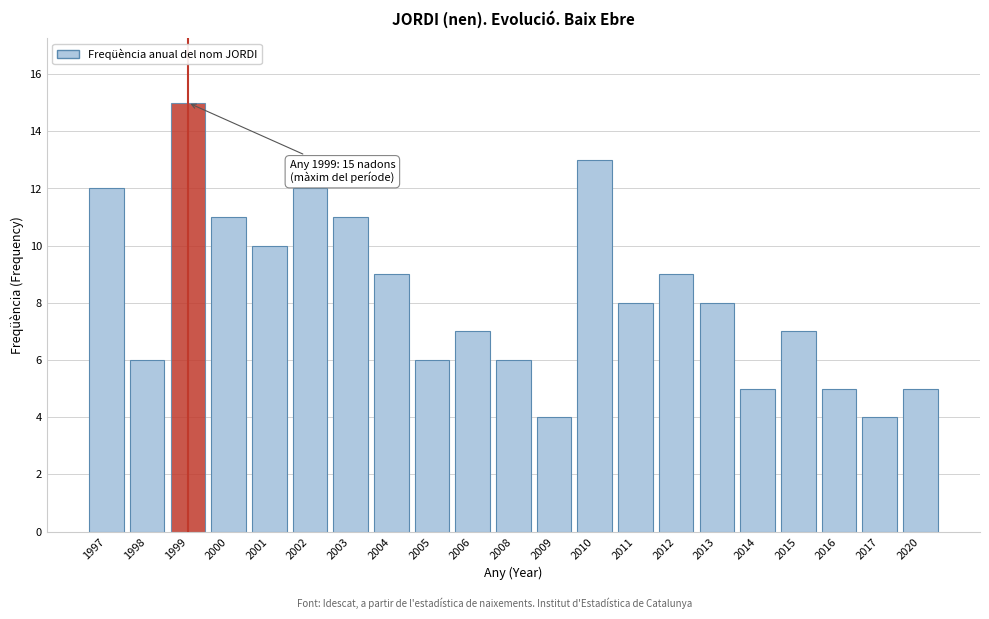

Reading left to right, list all the values displayed in this chart.

12	6	15	11	10	12	11	9	6	7	6	4	13	8	9	8	5	7	5	4	5